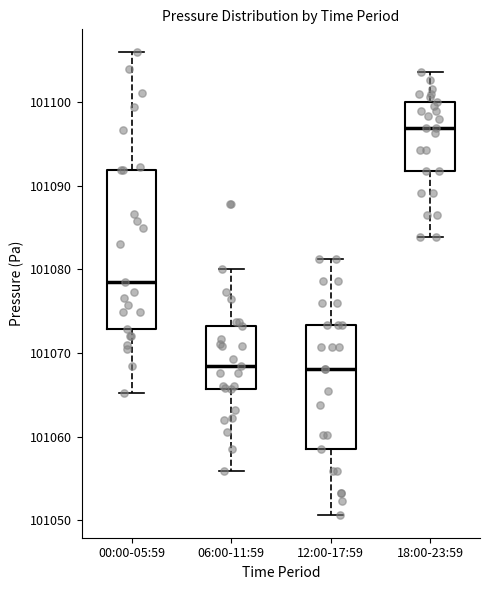

Where does the lower whisker of the box for 06:00-11:59 end on the y-axis? The values are not printed on the chart, so give them approximately, as read against the axis.

101056